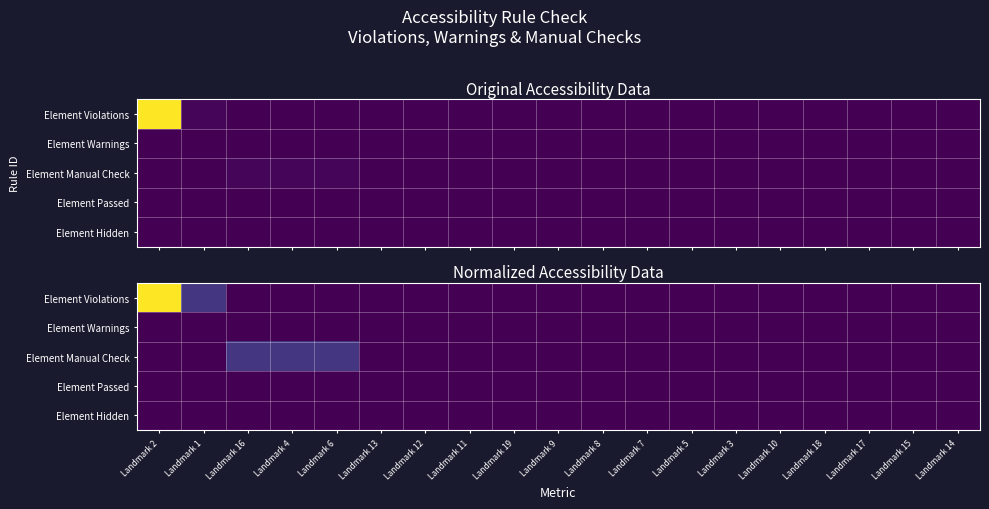

List the series in order of their peak value, lowest first.

Element Warnings, Element Passed, Element Hidden, Element Manual Check, Element Violations